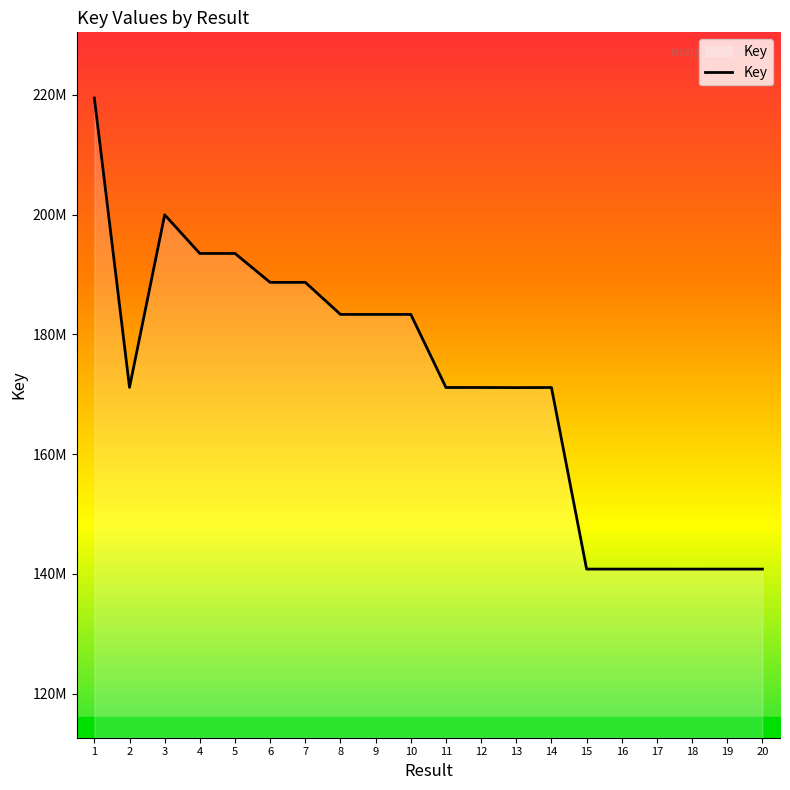

What value does the data have at 11, to the nearest 50?

171120700